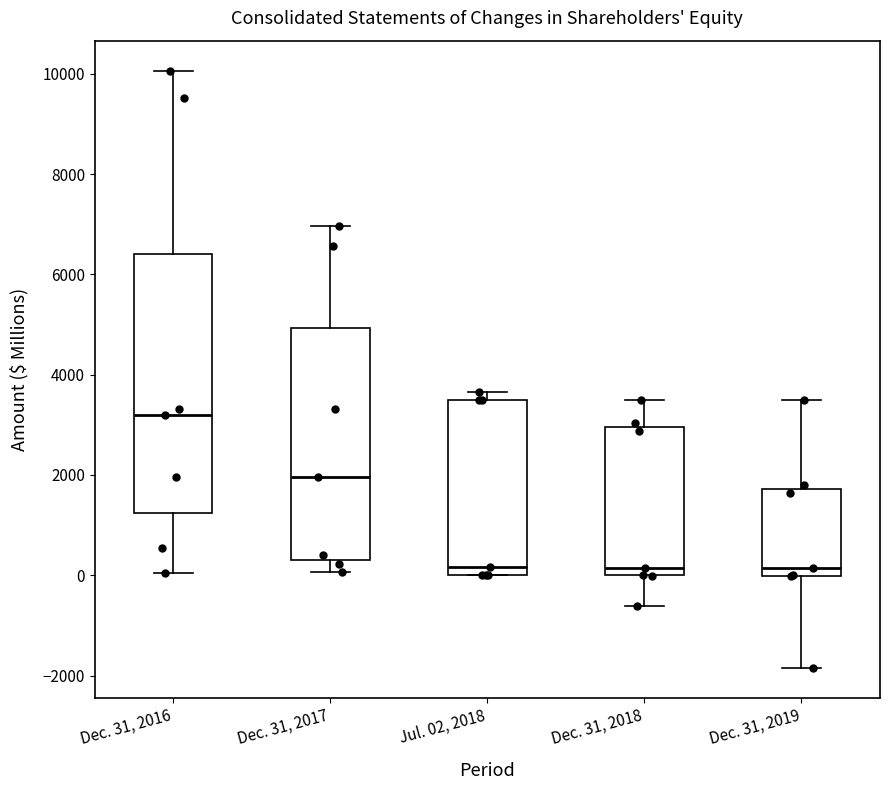

Comparing the boxes themselves (not the whiskers), which one is the tallest?

Dec. 31, 2016